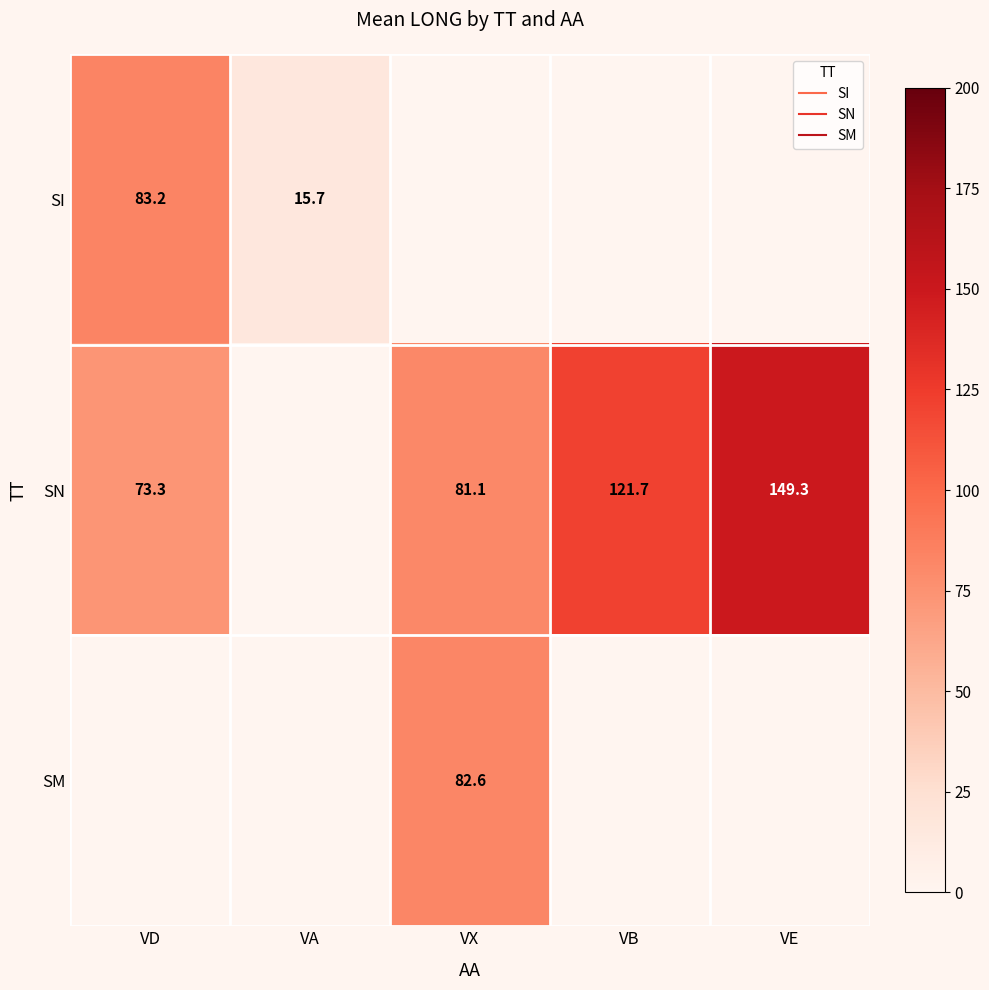

Which series has the widest spread of values?

SN